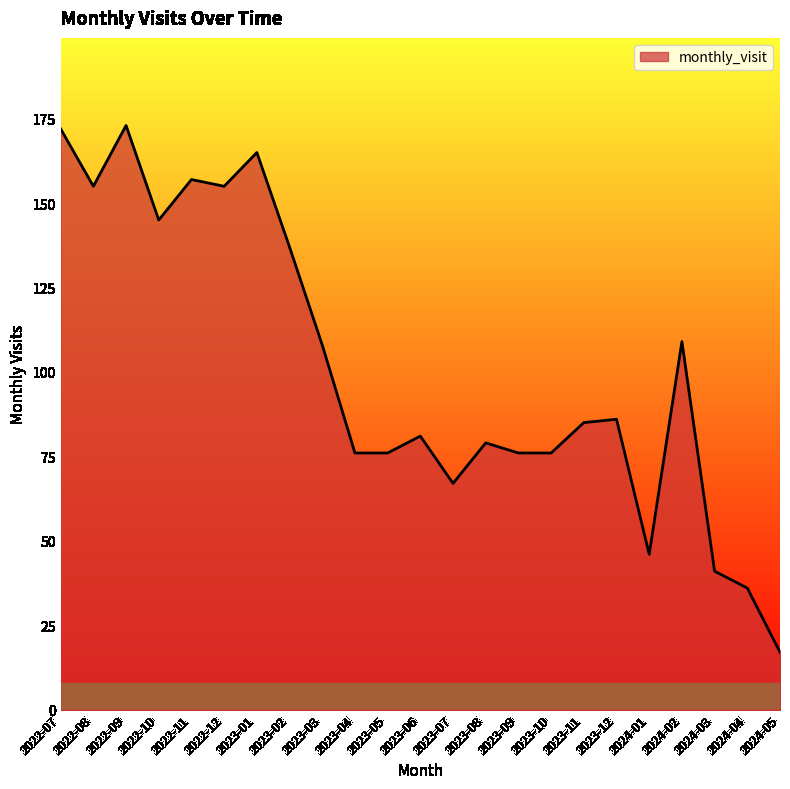

What position from the left is 2024-05?

23